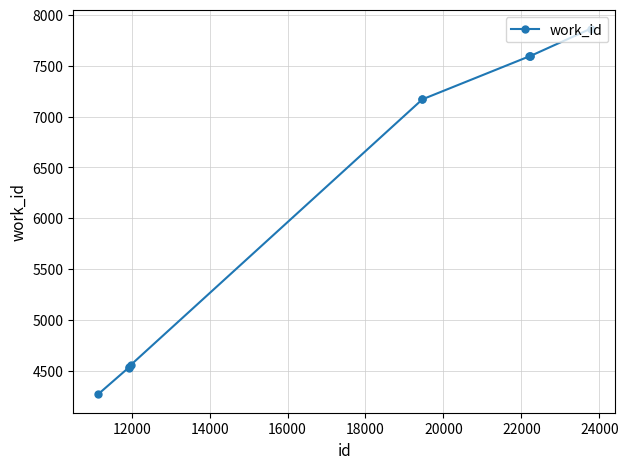

What is the value of the 6th point from the left?

7170